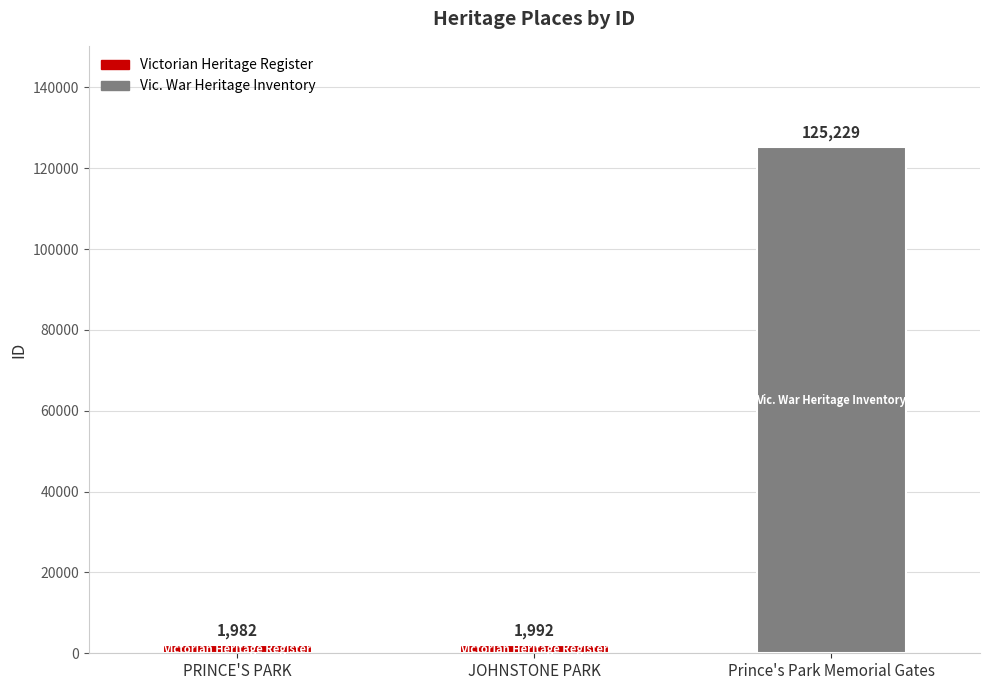

Reading right to left, list all the values displayed in this chart.

Prince's Park Memorial Gates=125229	JOHNSTONE PARK=1992	PRINCE'S PARK=1982